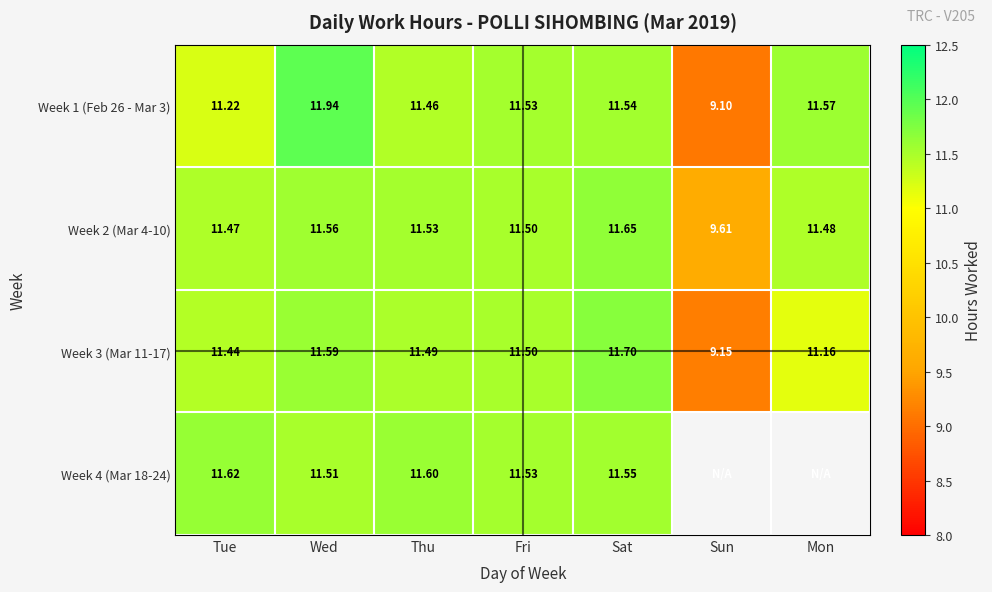

What is the sum of the Week 2 (Mar 4-10) values at Sat and Wed?

23.2